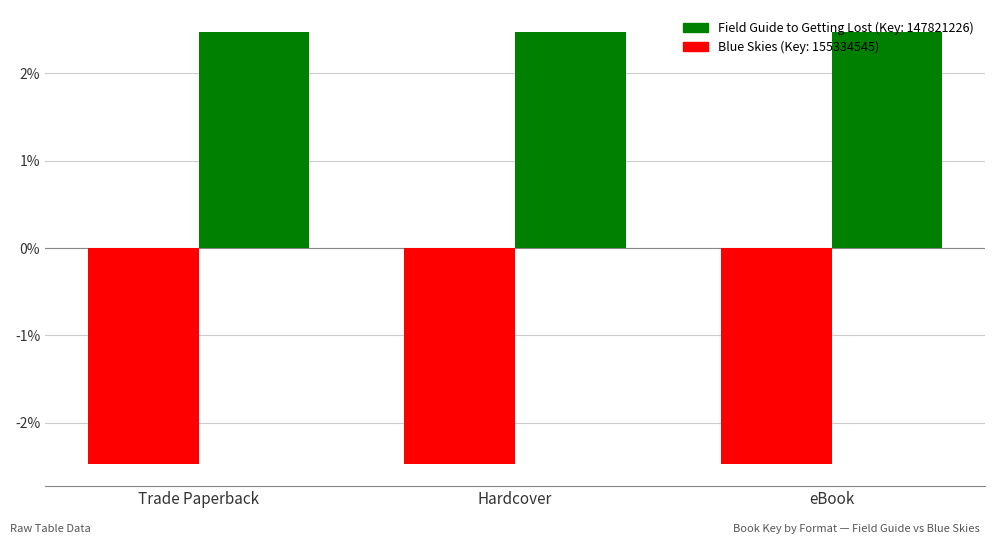

What is the smallest value displayed?

-2.5